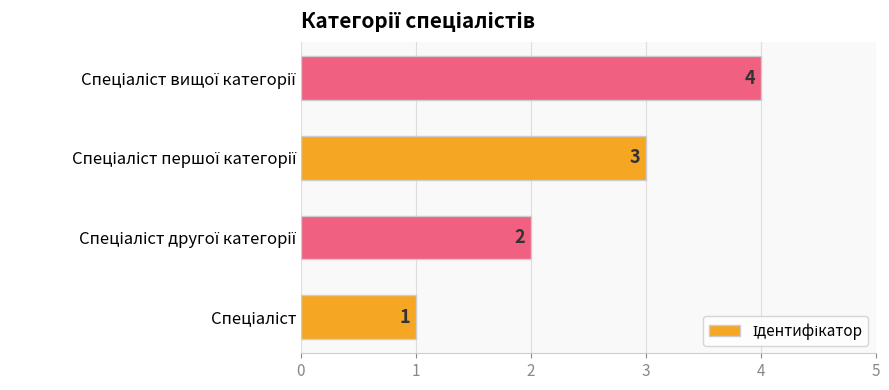

Are the bars grouped side by side (vs. stacked)?

No